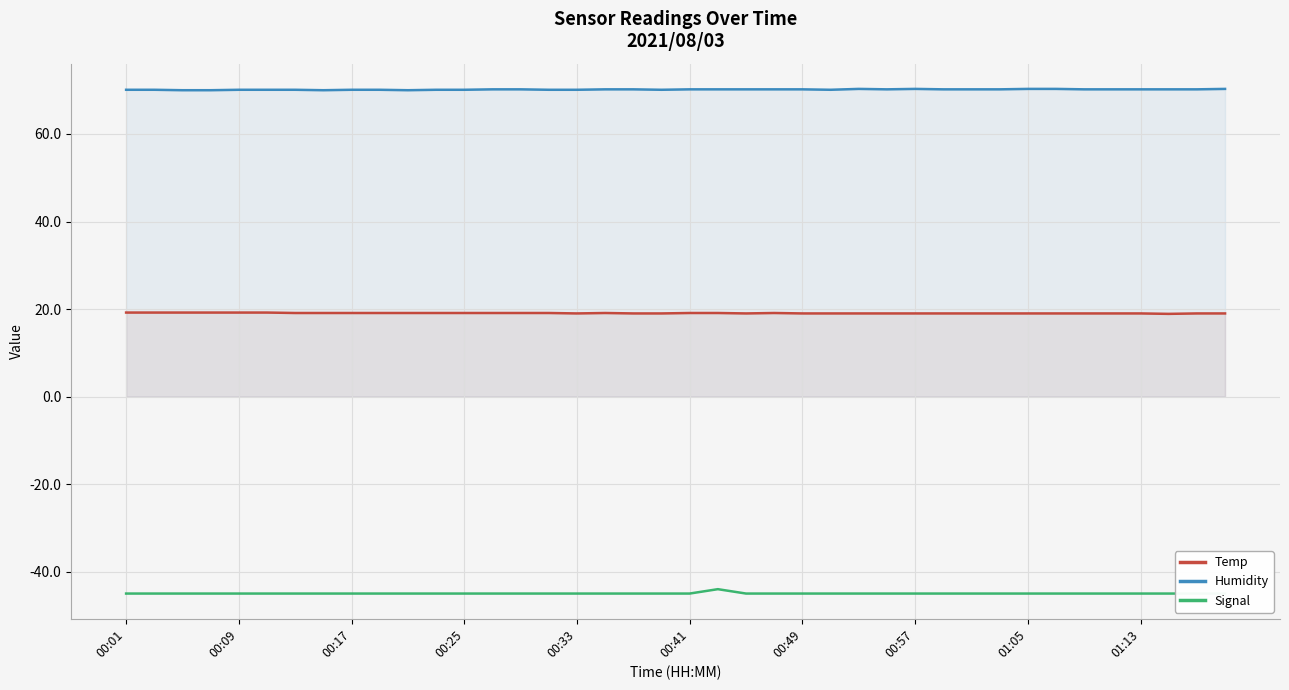

True or false: Temp and Signal cross at least once.

False